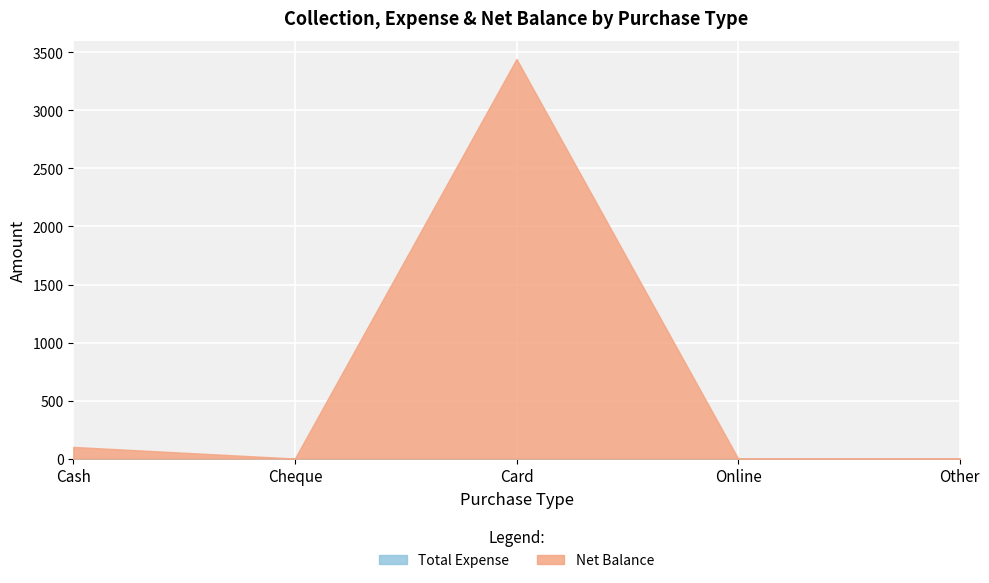

What is the label of the 4th point from the right?

Cheque